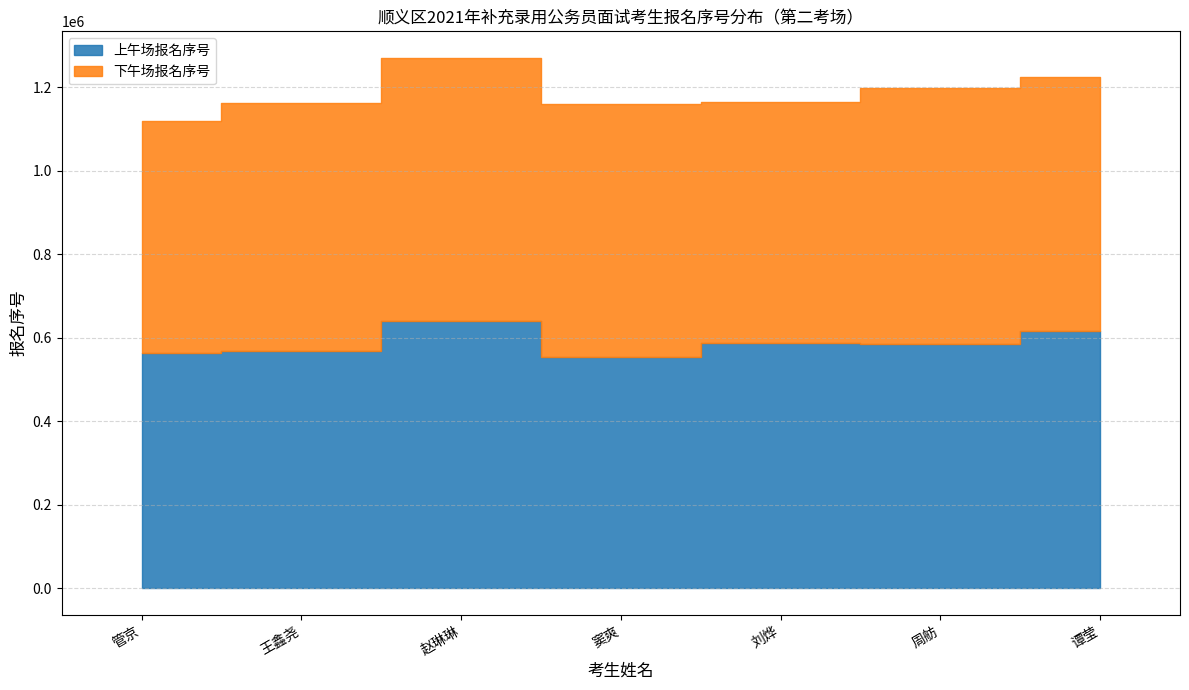

What is the total value across all series at 王鑫尧?

1162206